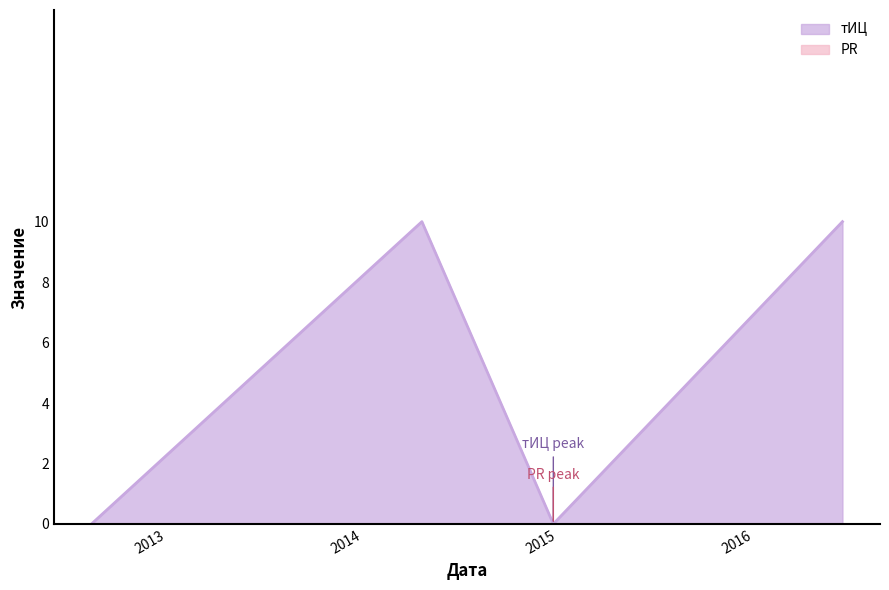

Count the values in the range 0 to 10.

4